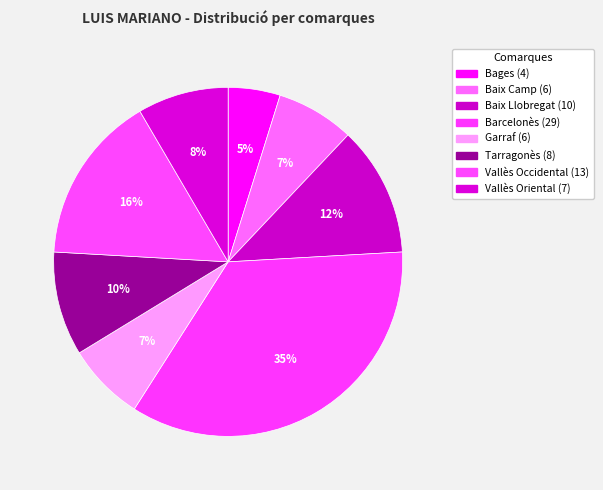

How many slices are in this pie chart?

8